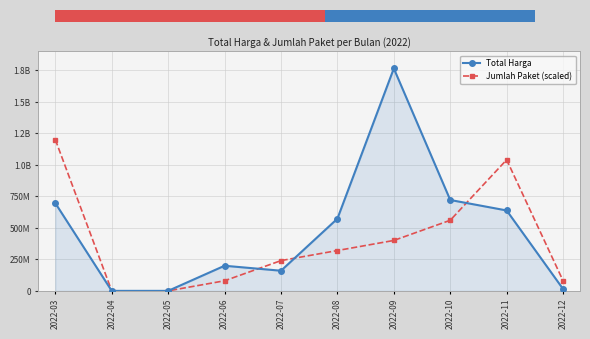

Is this an area chart (filled region under the line)?

Yes